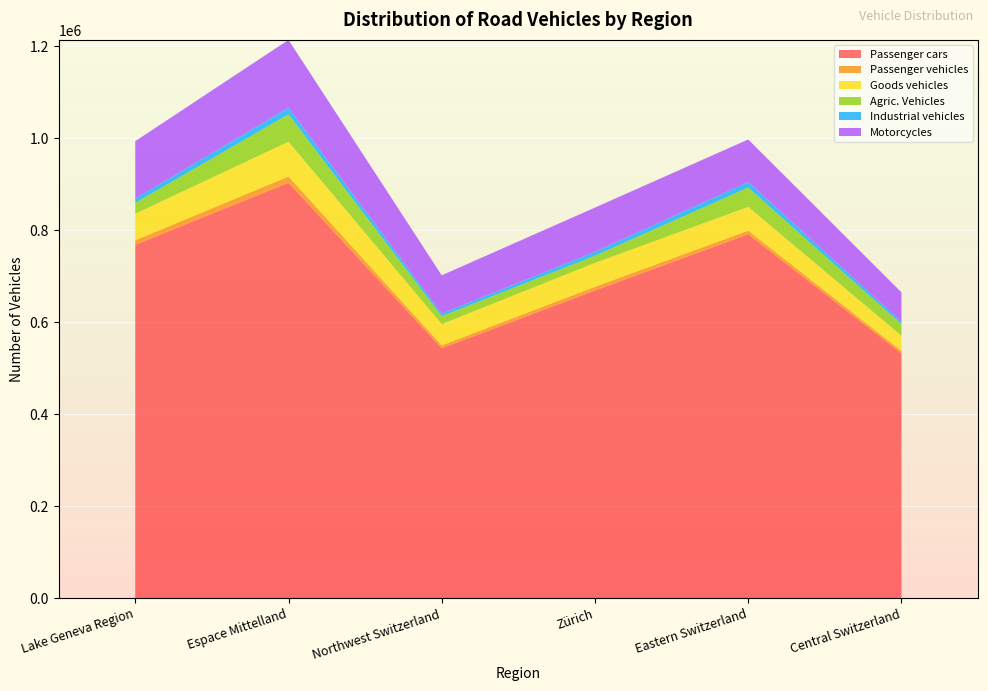

Reading left to right, transcribe all the data shown in this chart.

Passenger cars: Lake Geneva Region=768796	Espace Mittelland=903614	Northwest Switzerland=543696	Zürich=669381	Eastern Switzerland=791693	Central Switzerland=532737
Passenger vehicles: Lake Geneva Region=9815	Espace Mittelland=13638	Northwest Switzerland=6118	Zürich=8137	Eastern Switzerland=7830	Central Switzerland=5124
Goods vehicles: Lake Geneva Region=57766	Espace Mittelland=75640	Northwest Switzerland=46423	Zürich=51768	Eastern Switzerland=51687	Central Switzerland=33126
Agric. Vehicles: Lake Geneva Region=23417	Espace Mittelland=59515	Northwest Switzerland=17181	Zürich=15569	Eastern Switzerland=41955	Central Switzerland=24989
Industrial vehicles: Lake Geneva Region=9381	Espace Mittelland=14451	Northwest Switzerland=5688	Zürich=8606	Eastern Switzerland=12038	Central Switzerland=5657
Motorcycles: Lake Geneva Region=124898	Espace Mittelland=147451	Northwest Switzerland=83214	Zürich=96161	Eastern Switzerland=92542	Central Switzerland=63651